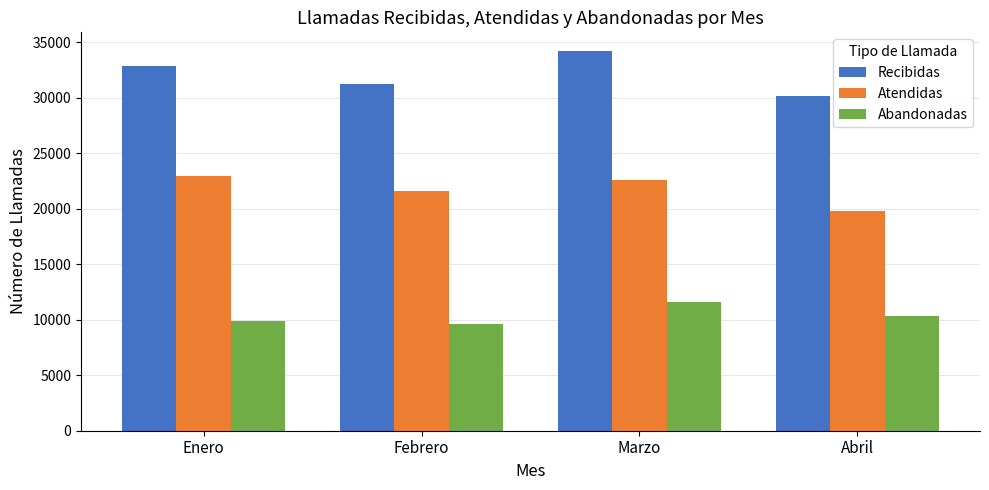

Reading left to right, extract all data points from this chart.

Recibidas: 32815	31243	34175	30147
Atendidas: 22942	21598	22600	19769
Abandonadas: 9873	9645	11575	10378